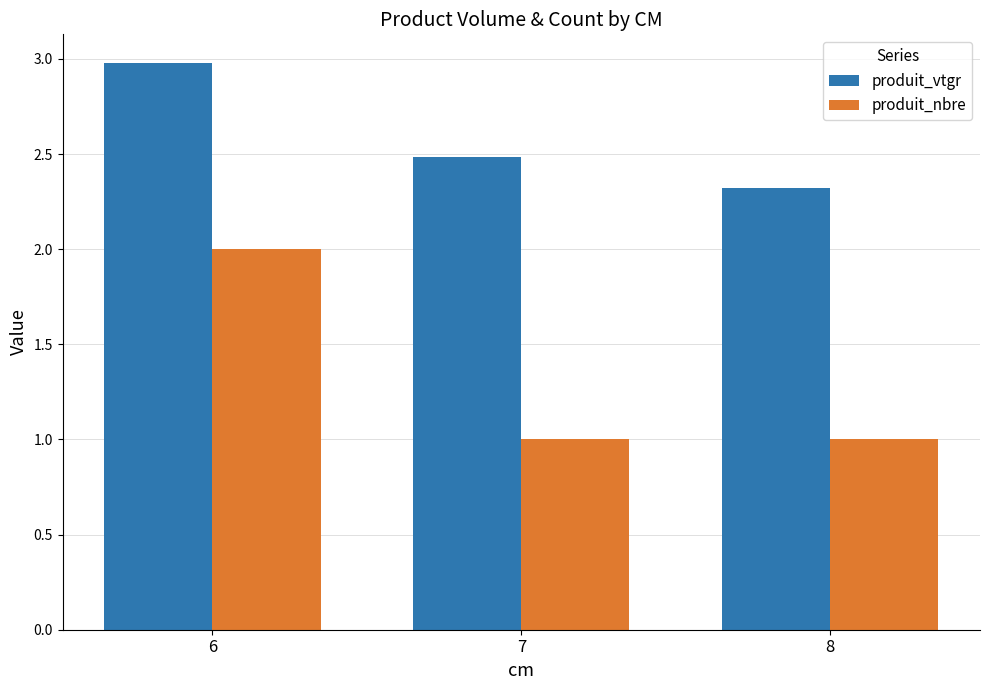

Reading right to left, transcribe all the data shown in this chart.

produit_vtgr: 8=2.3	7=2.5	6=3.0
produit_nbre: 8=1.0	7=1.0	6=2.0